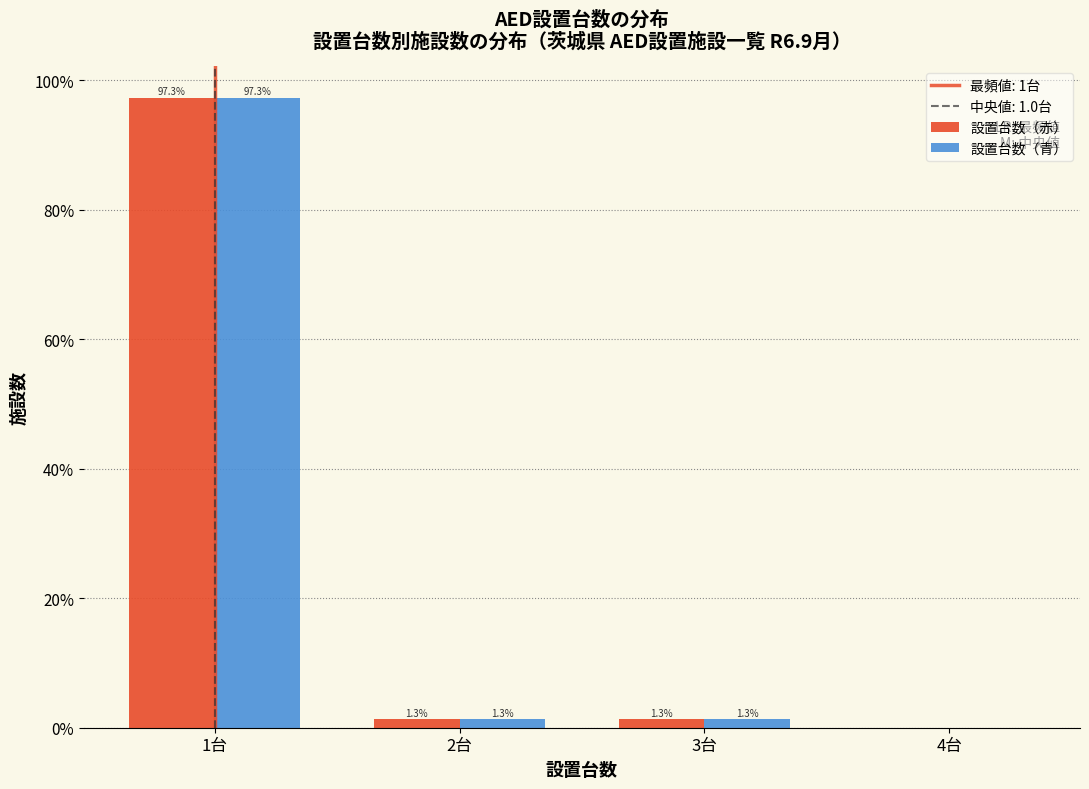

Reading left to right, transcribe all the data shown in this chart.

設置台数（赤）: 1台=97.3	2台=1.3	3台=1.3	4台=0.0
設置台数（青）: 1台=97.3	2台=1.3	3台=1.3	4台=0.0